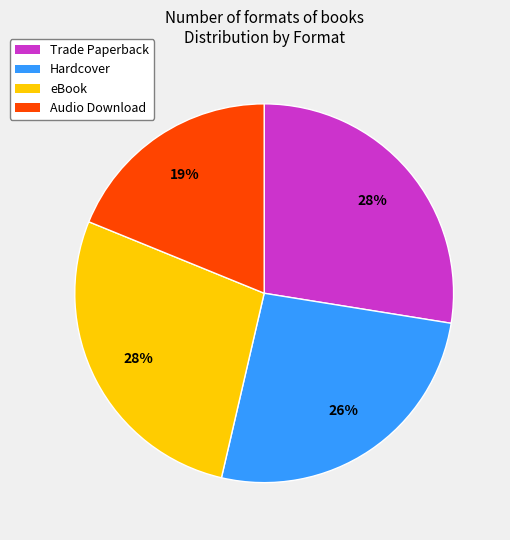

Is there any slice that represents more than half of the pie?

No